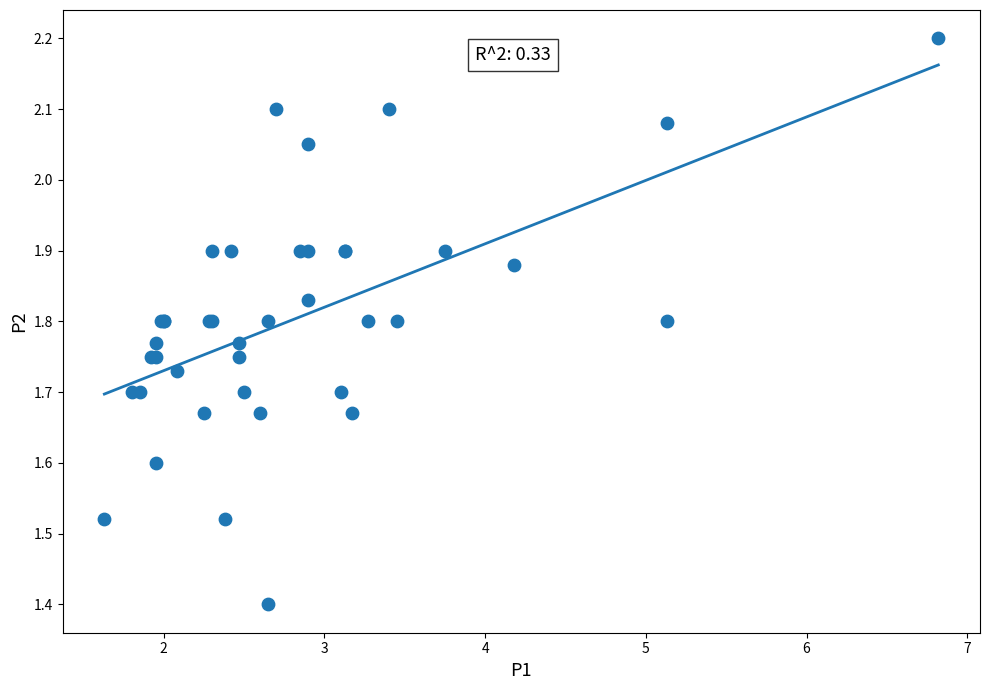

What Y value in the scatter plot is closest to 1?

1.4